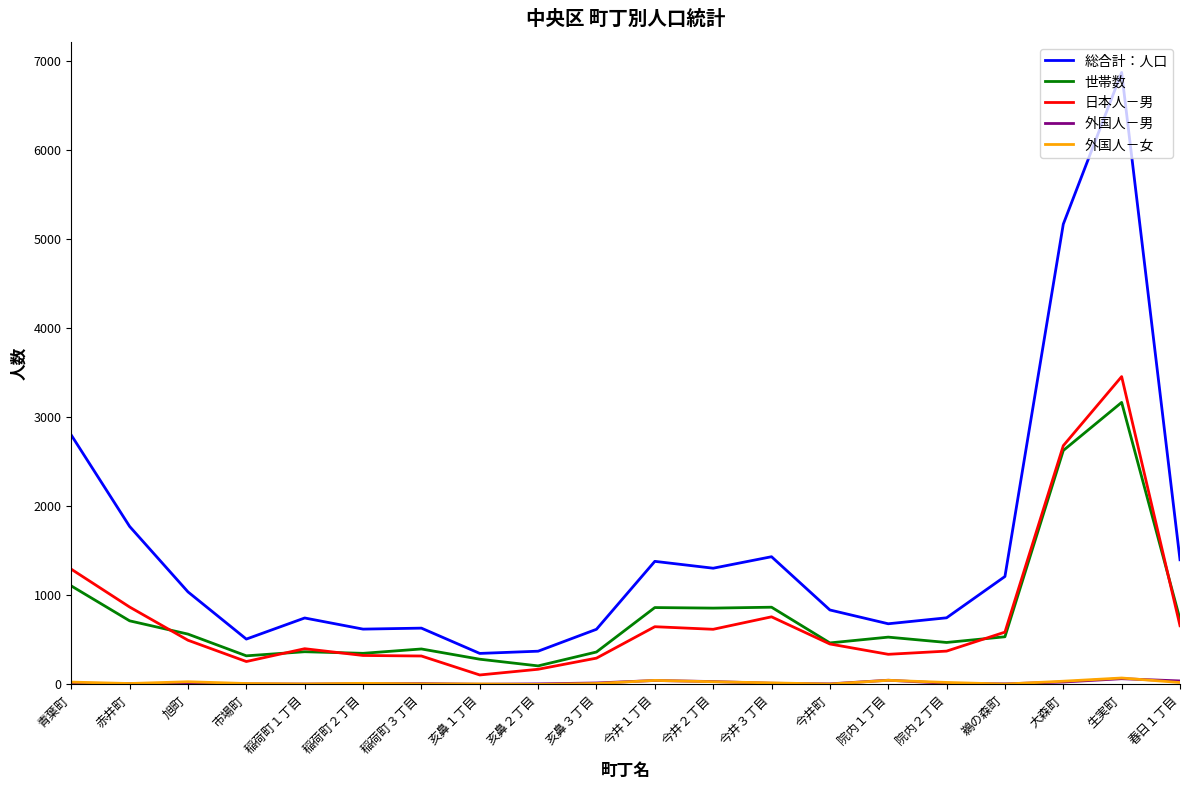

True or false: 総合計：人口 and 外国人－女 intersect in this chart.

False